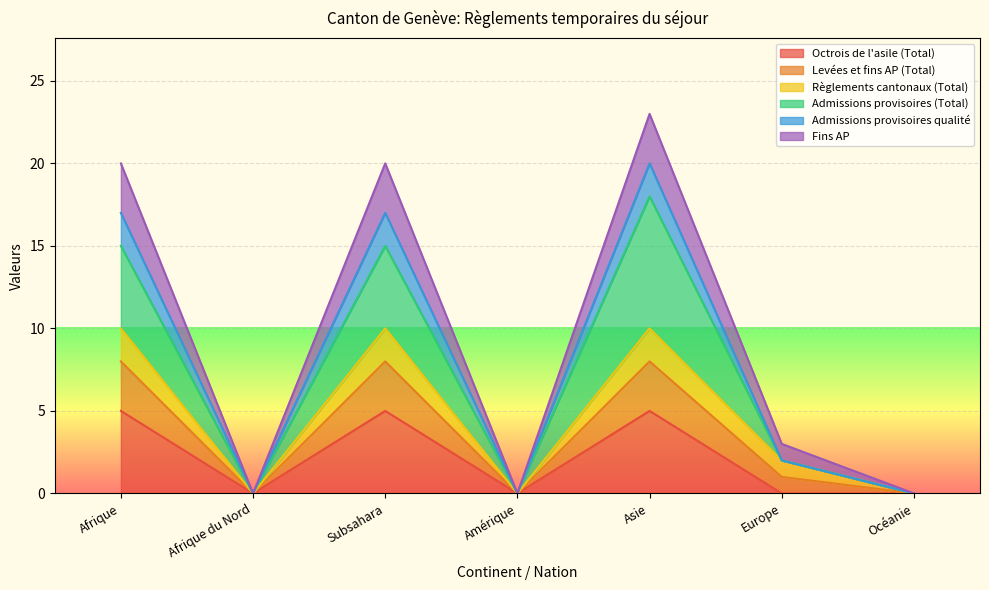

Rank the categories by Levées et fins AP (Total) value from highest to lowest.

Afrique, Subsahara, Asie, Europe, Afrique du Nord, Amérique, Océanie